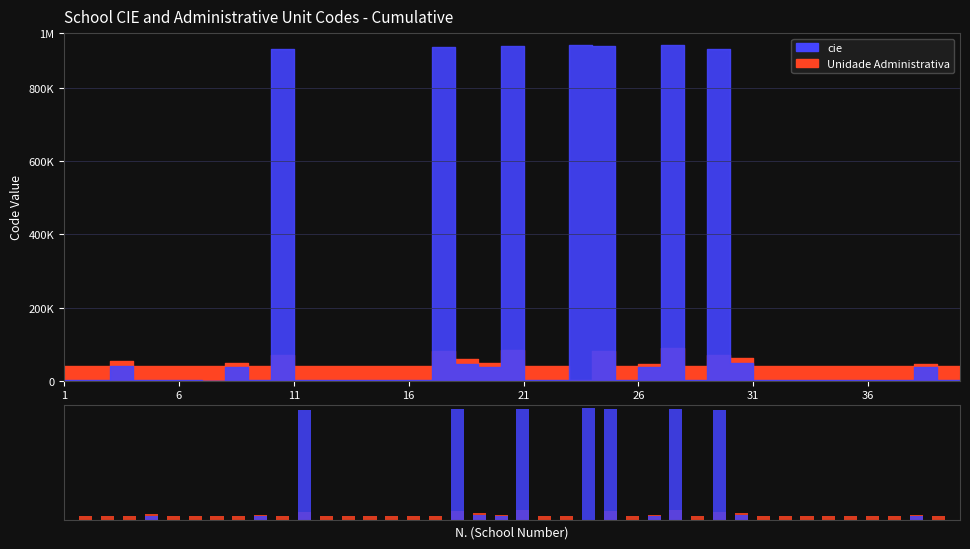

Which series has the widest spread of values?

cie